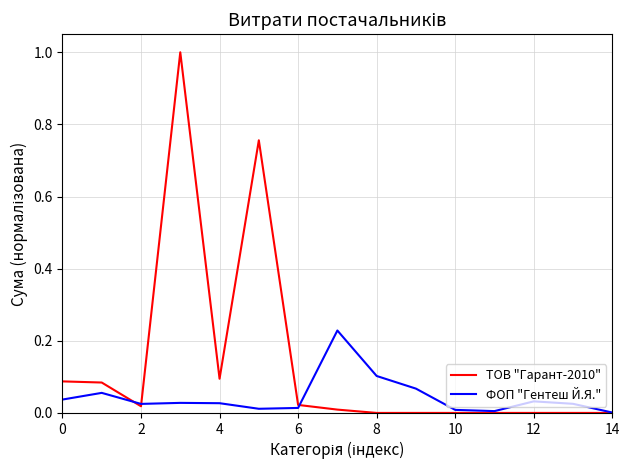

What is the highest value of the ТОВ "Гарант-2010" series?

1.0